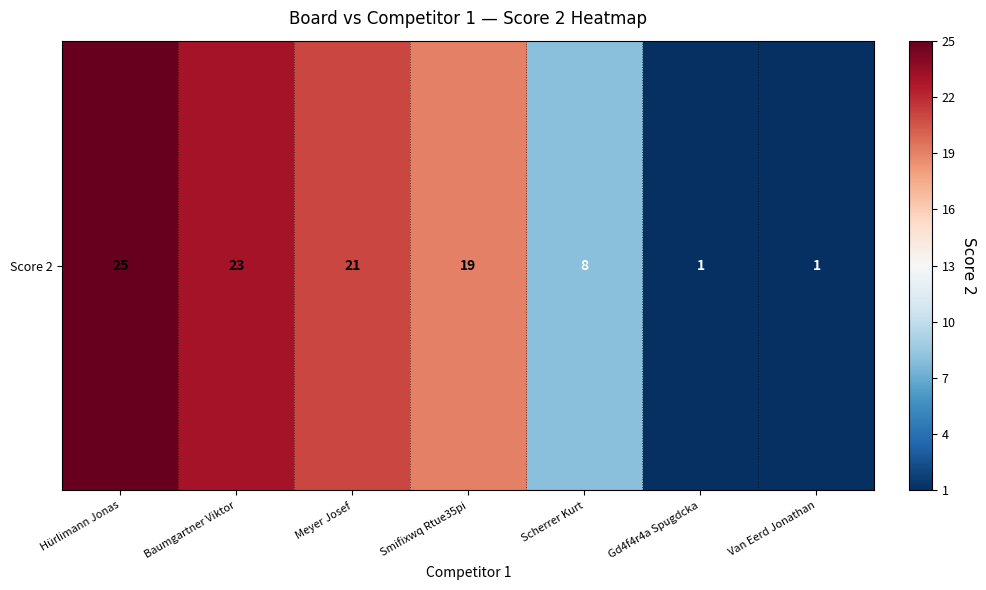

Reading left to right, what are all the values shown in this chart?

25	23	21	19	8	1	1